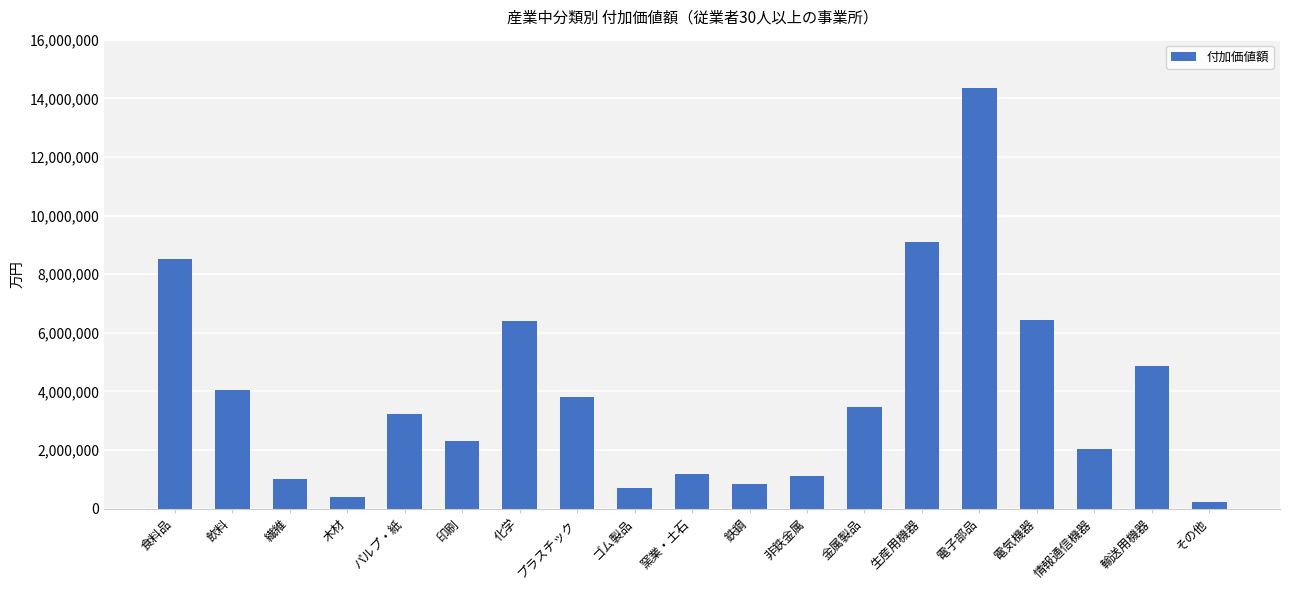

How many values are below 3219351?

9